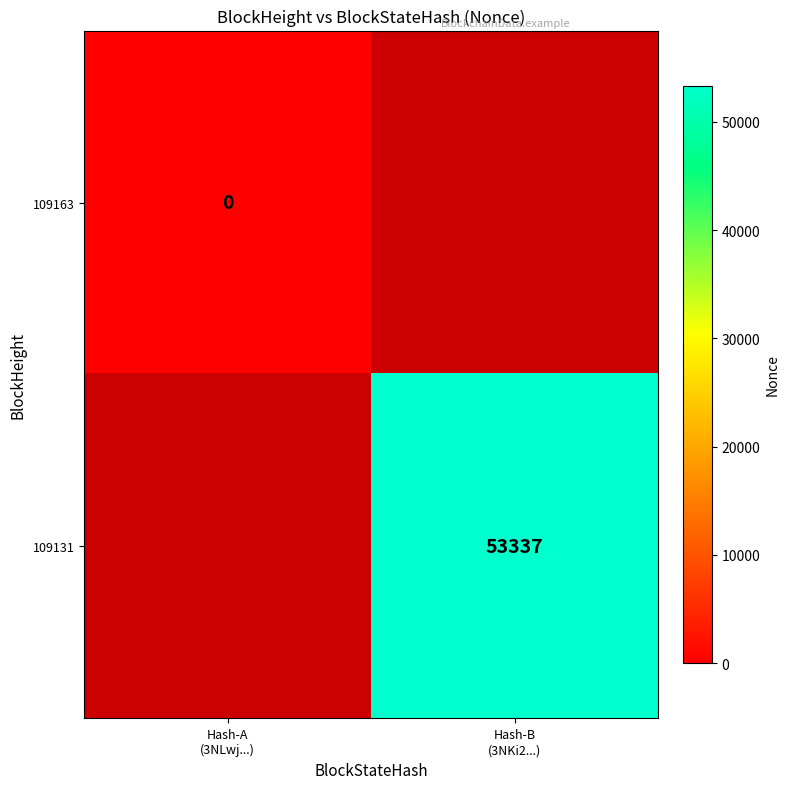

Which category has the lowest value across all series?

Hash-A
(3NLwj...)